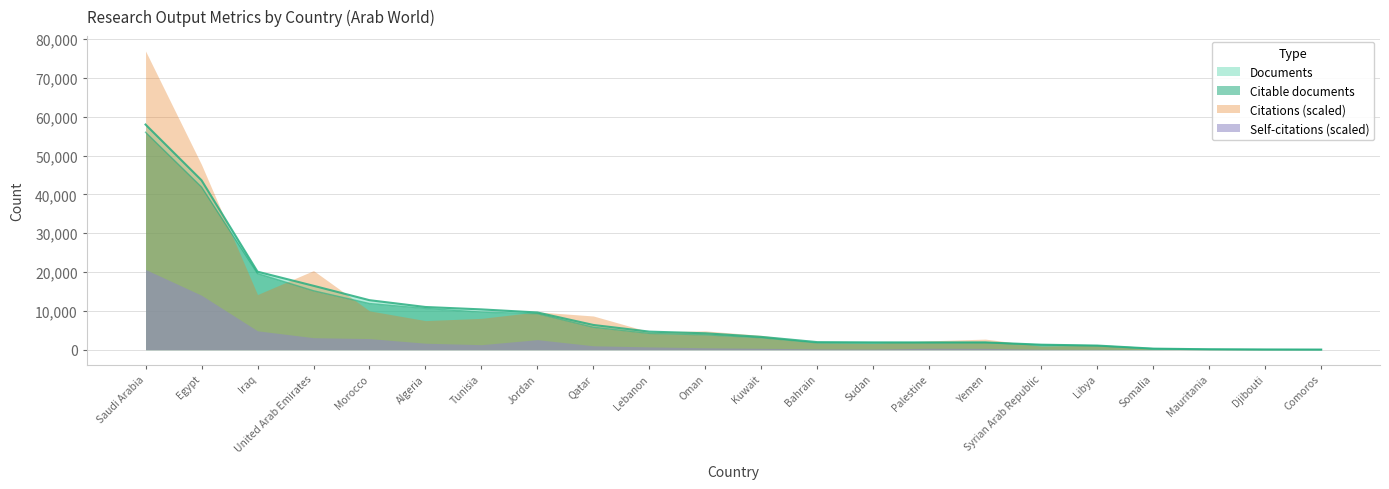

How many data points in Documents are less than 4221?

11